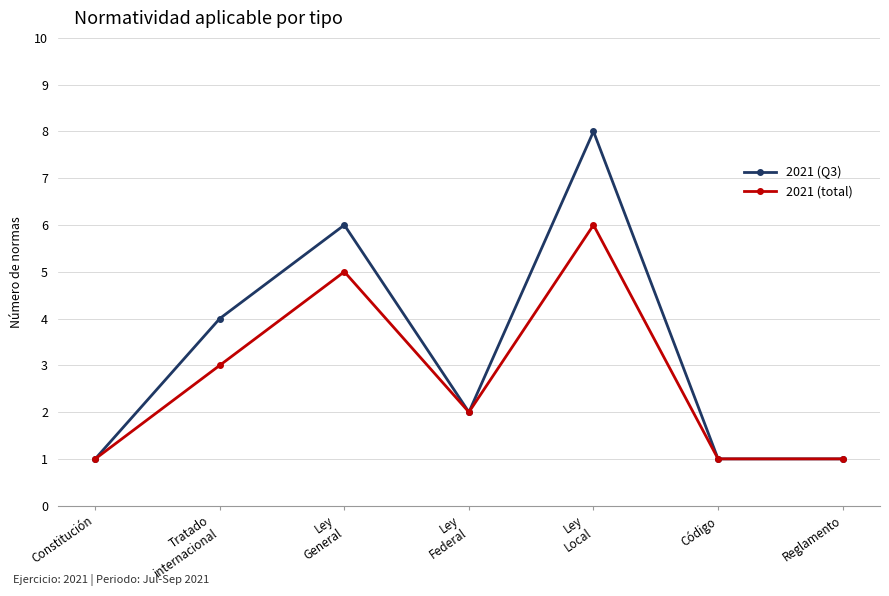

What is the approximate value of 2021 (Q3) at Ley
Local?

8